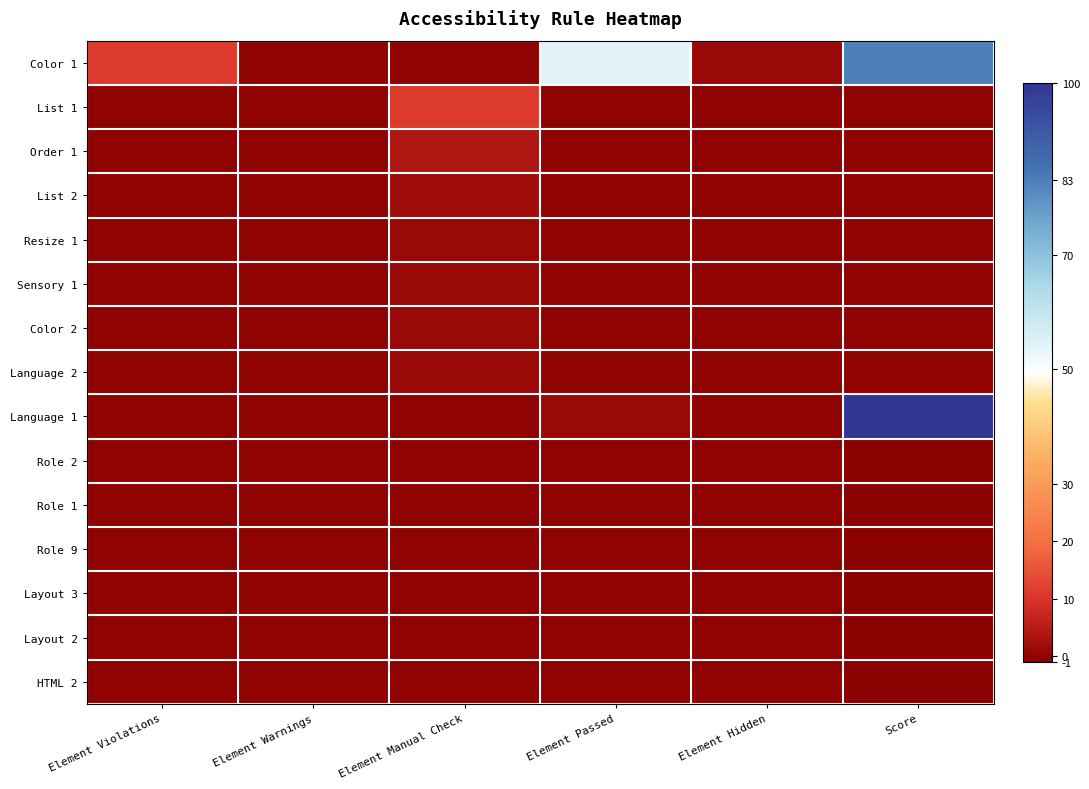

At Score, list the series in order from smallest to largest.

Role 2, Role 1, Role 9, Layout 3, Layout 2, HTML 2, List 1, Order 1, List 2, Resize 1, Sensory 1, Color 2, Language 2, Color 1, Language 1